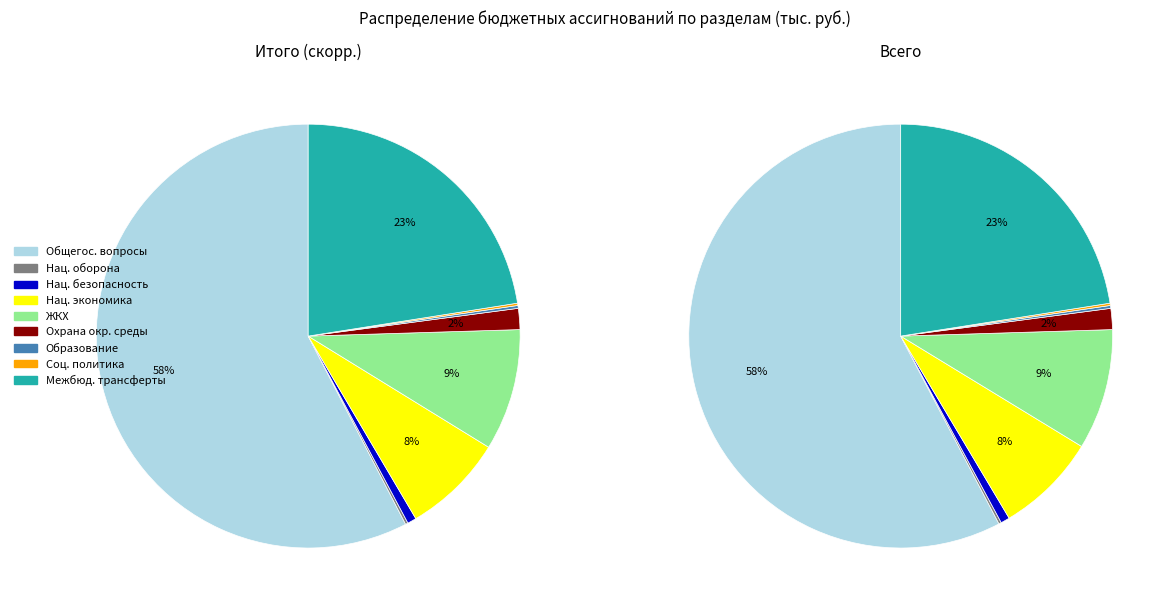

What percentage is NOT represented by ОХРАНА ОКРУЖАЮЩЕЙ СРЕДЫ?

98.4%